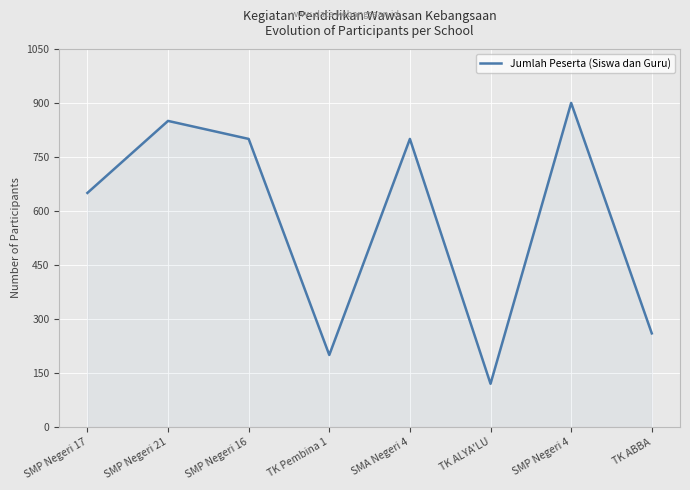

Count the number of data series in this chart.

1